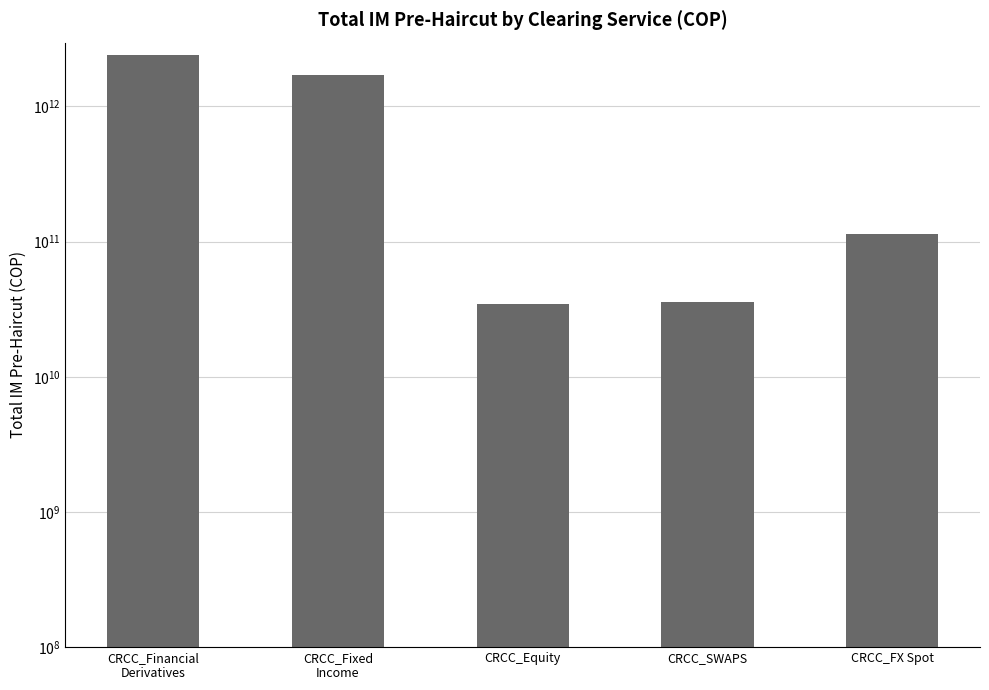

Are the bars grouped side by side (vs. stacked)?

No